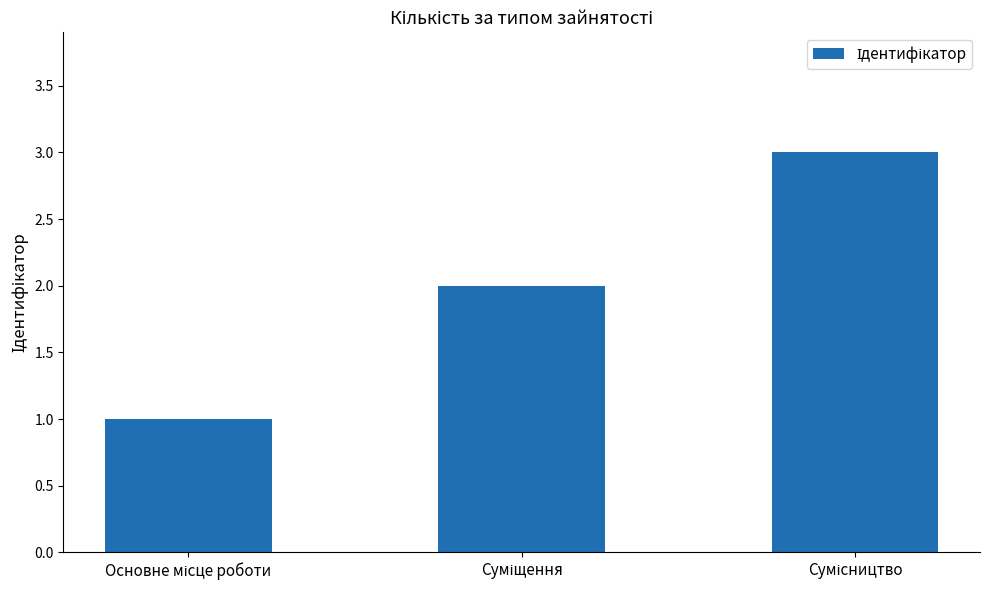

What is the sum of all values?

6